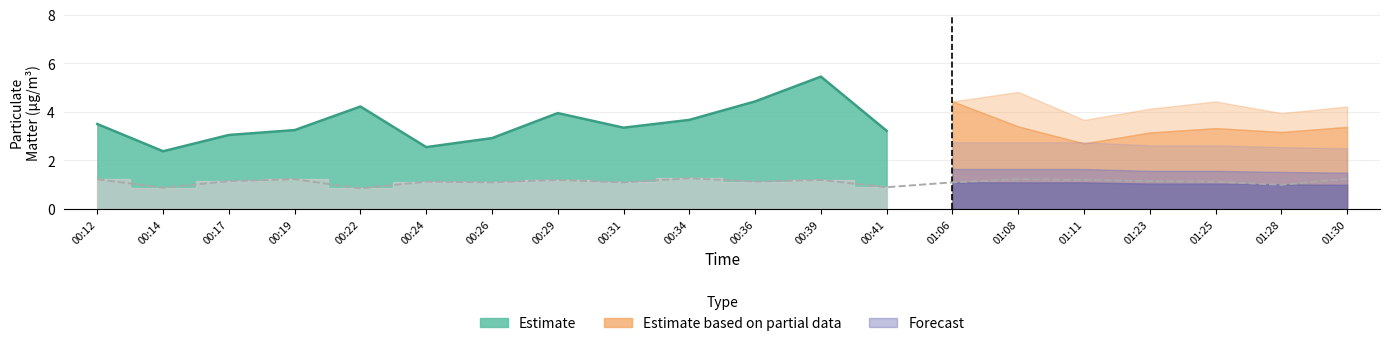

What is the total value across all series at 01:11?

8.7